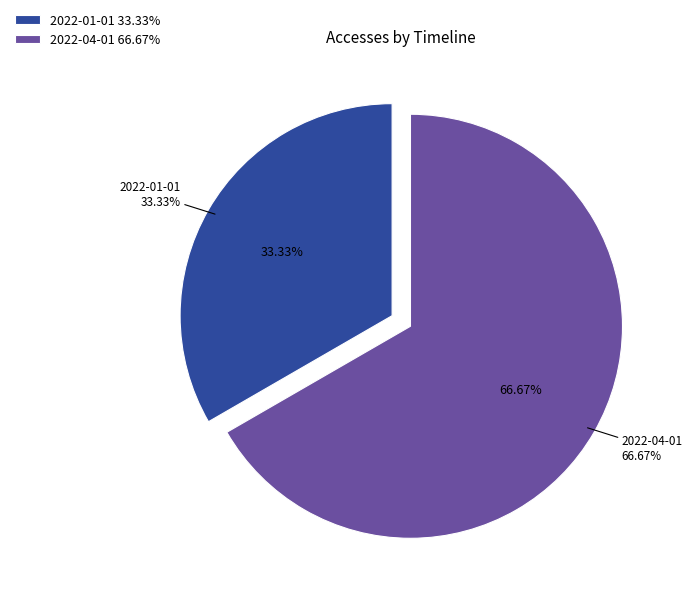

To the nearest percent, what is the combined percentage of 2022-01-01 and 2022-02-01?

33%